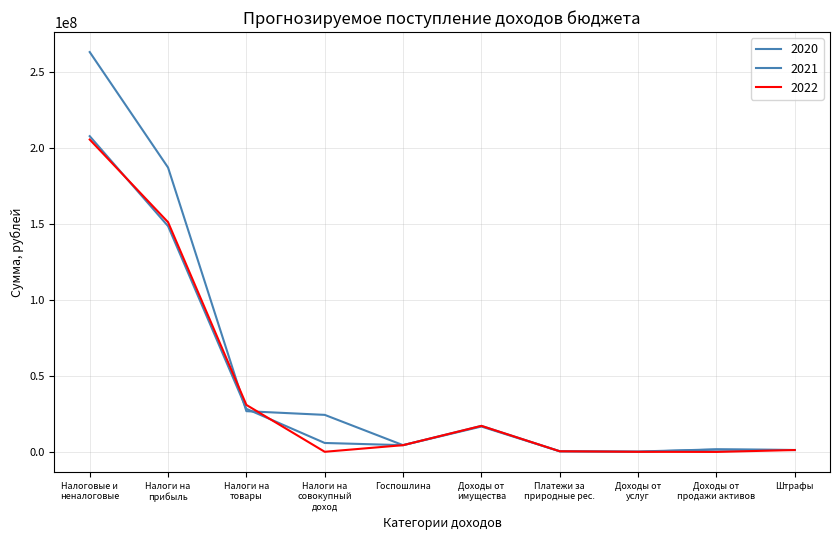

True or false: 2020 and 2021 cross at least once.

True